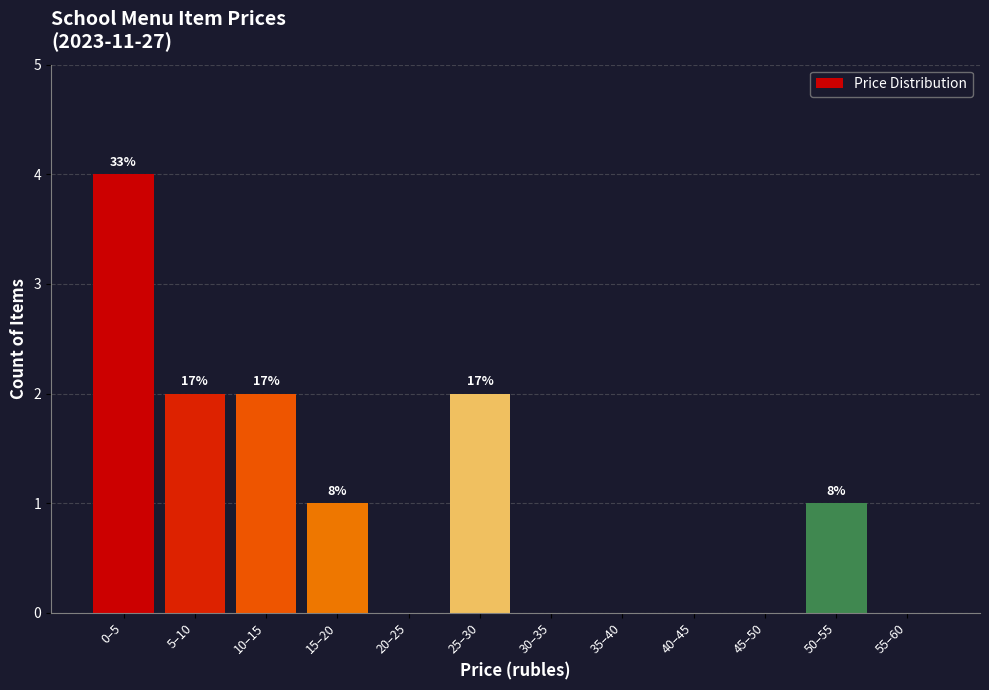

Are the bars horizontal?

No